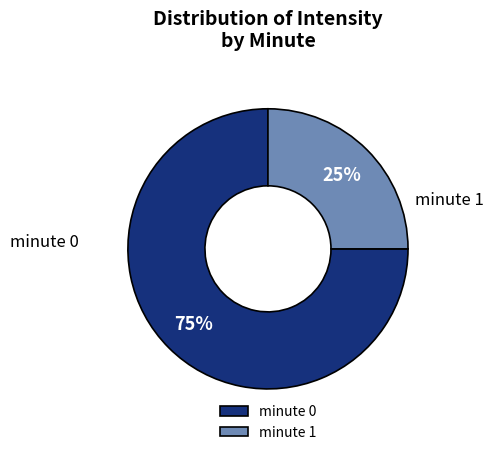

Which slice is the largest?

minute 0